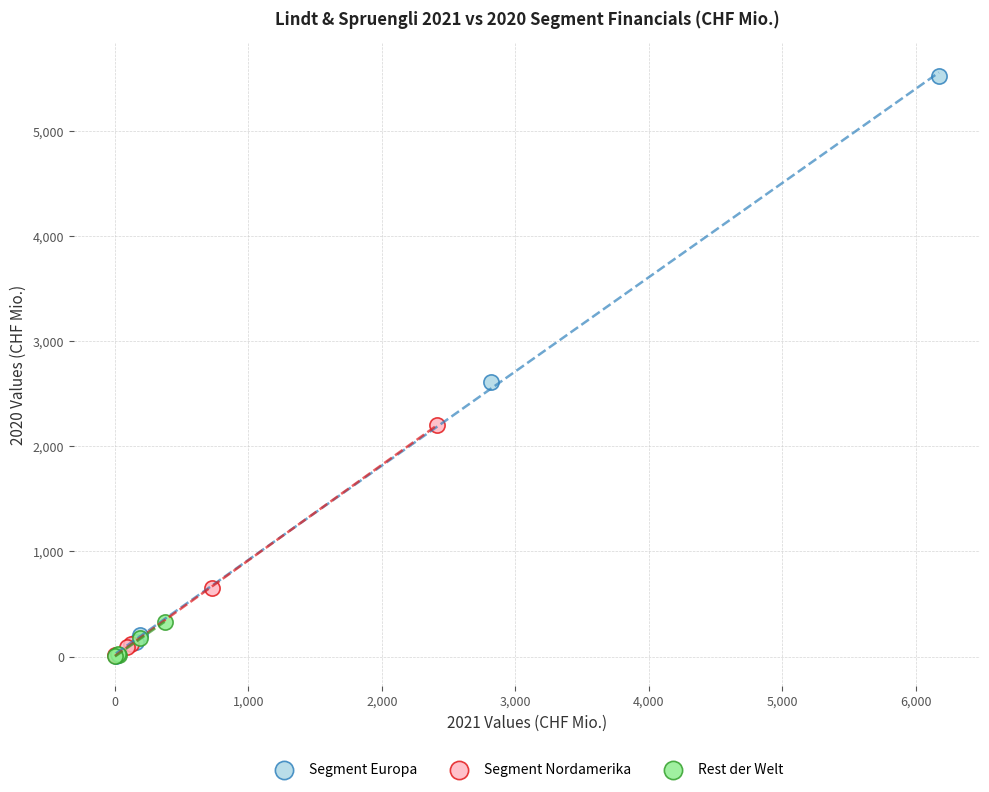

Which series contains the highest Y value?

Segment Europa